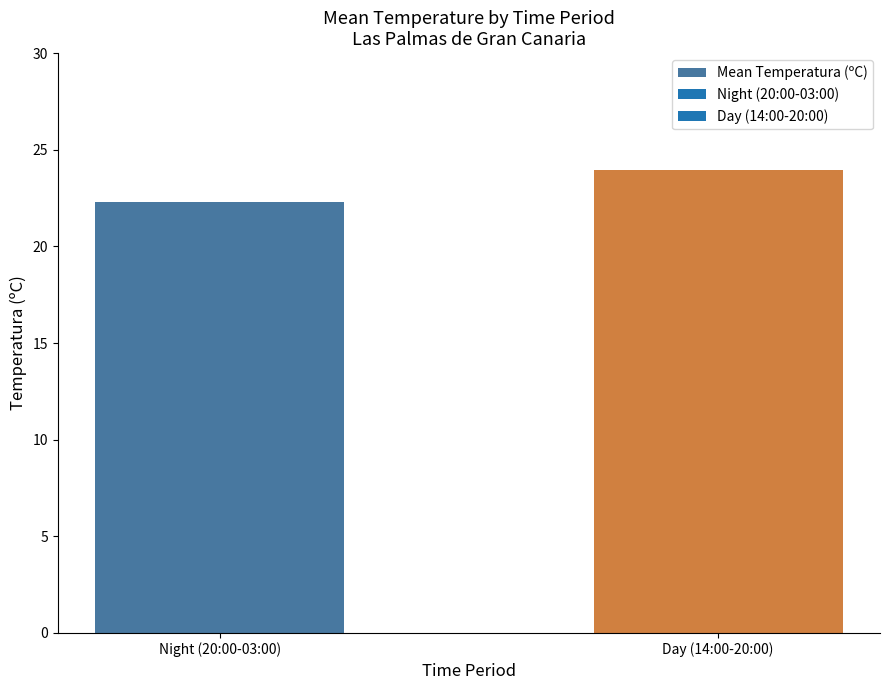

What is the sum of all values?

46.3